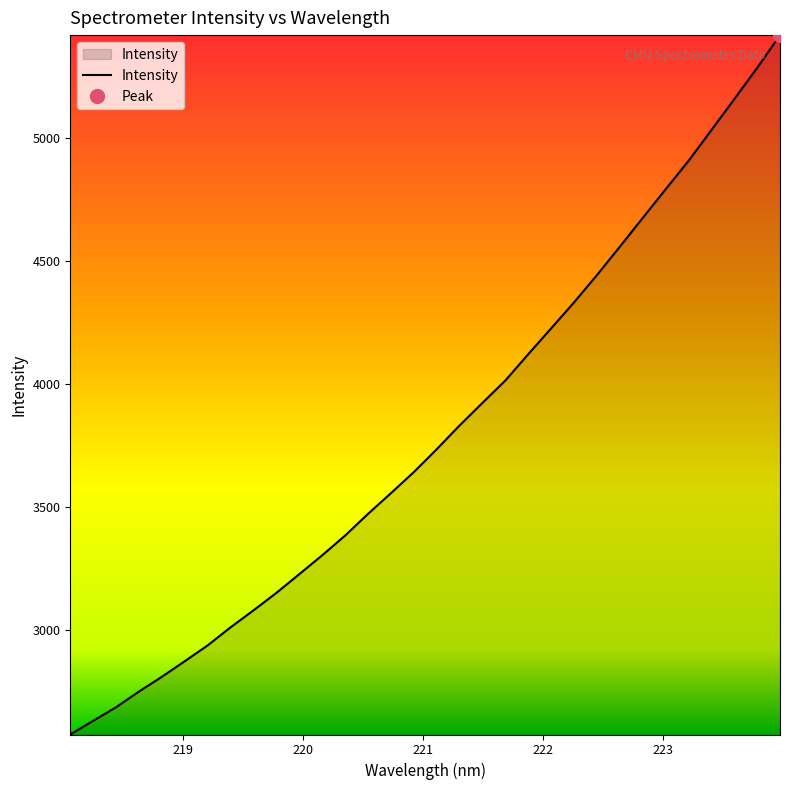

Reading right to left, list all the values displayed in this chart.

5418.3	5284.9	5157.9	5032.0	4906.8	4791.3	4674.8	4557.9	4442.5	4331.5	4225.9	4120.9	4013.8	3922.7	3830.9	3734.1	3641.0	3555.2	3471.1	3382.7	3302.5	3225.8	3149.6	3078.4	3009.4	2935.9	2871.4	2808.0	2747.9	2684.0	2628.9	2573.0